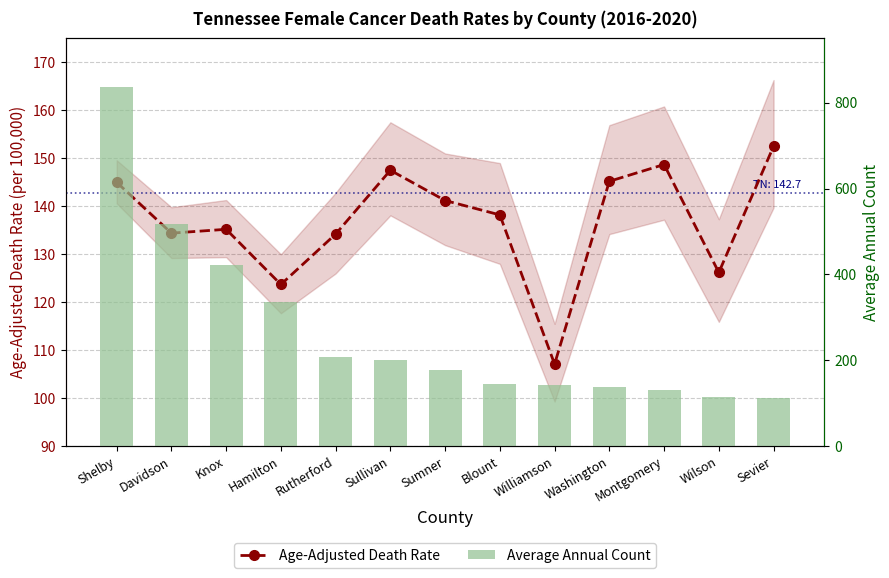

The value of Age-Adjusted Death Rate at Rutherford is 134.2. True or false?

True